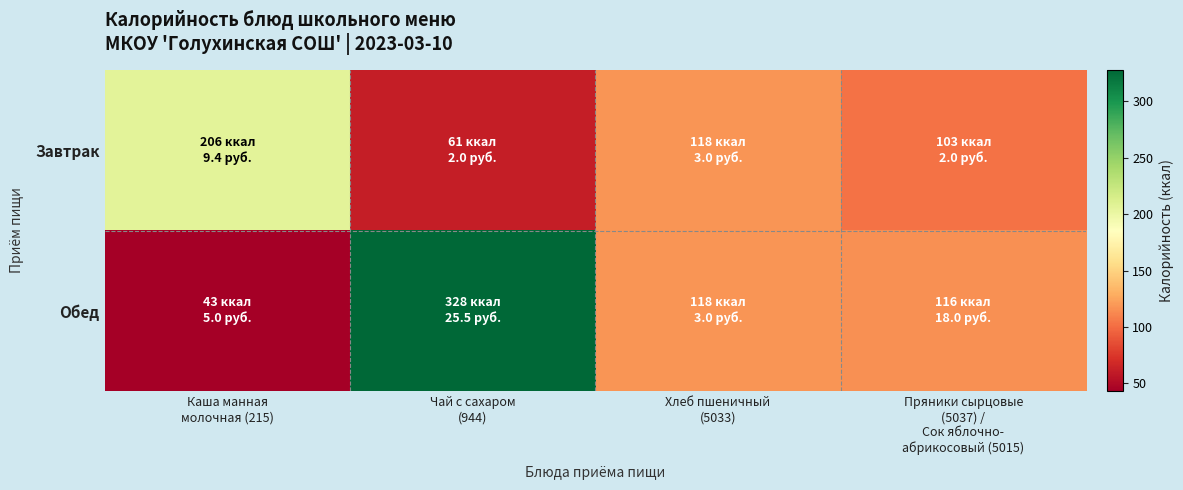

Between Каша манная молочная (215) and Пряники сырцовые (5037) / Сок яблочно- абрикосовый (5015), which series saw the biggest shift?

Завтрак